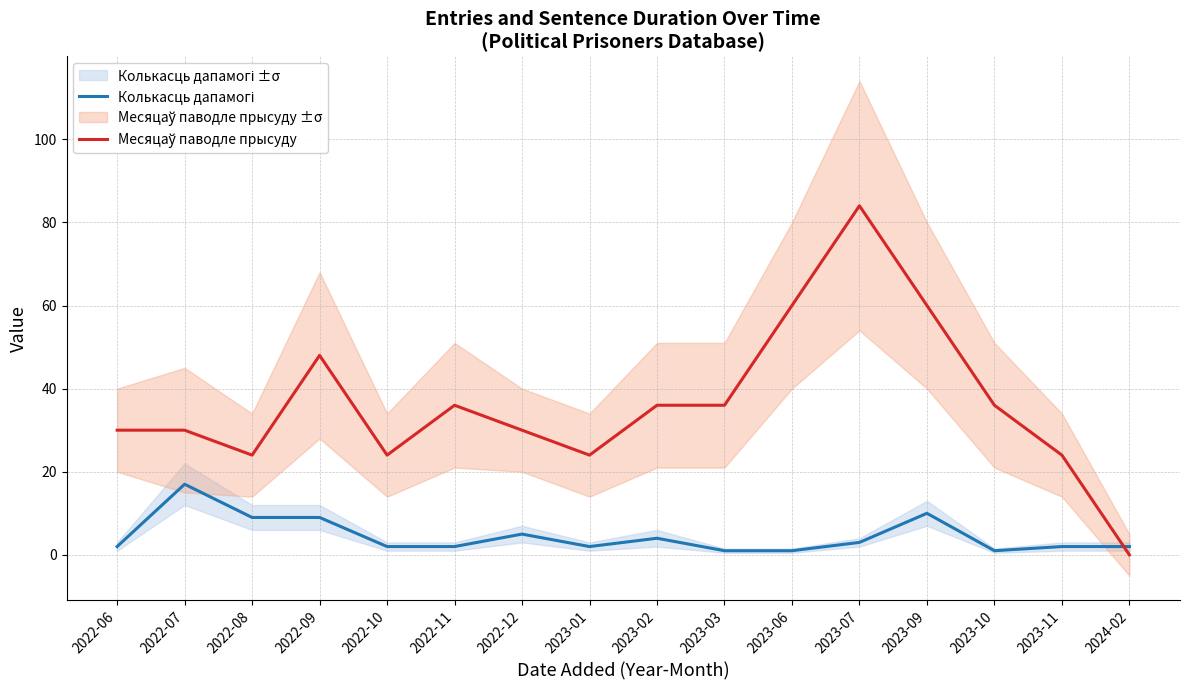

What is the label of the 16th point from the left?

2024-02